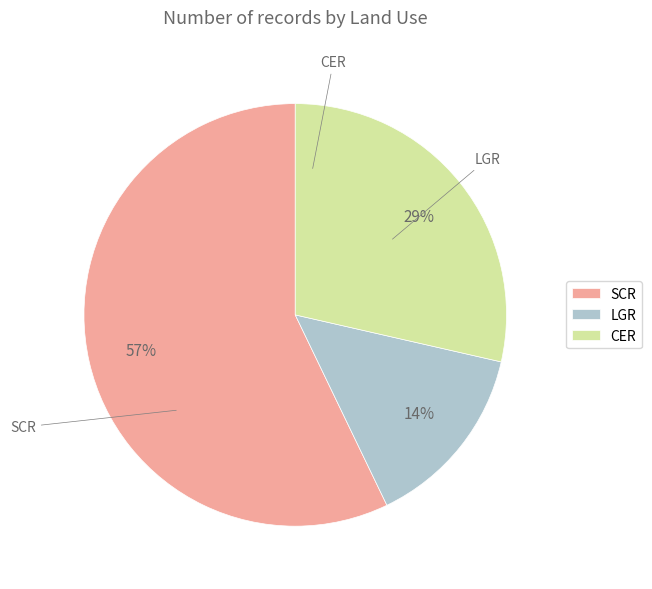

Does SCR account for over 50% of the chart?

Yes